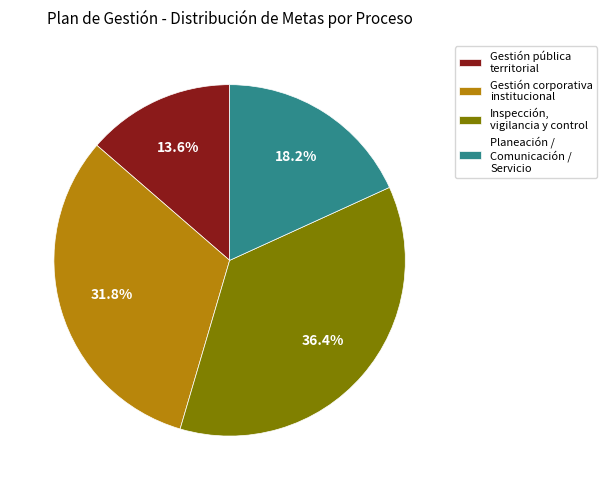

What is the total percentage of Planeación / Comunicación / Servicio and Gestión corporativa institucional?

50.0%